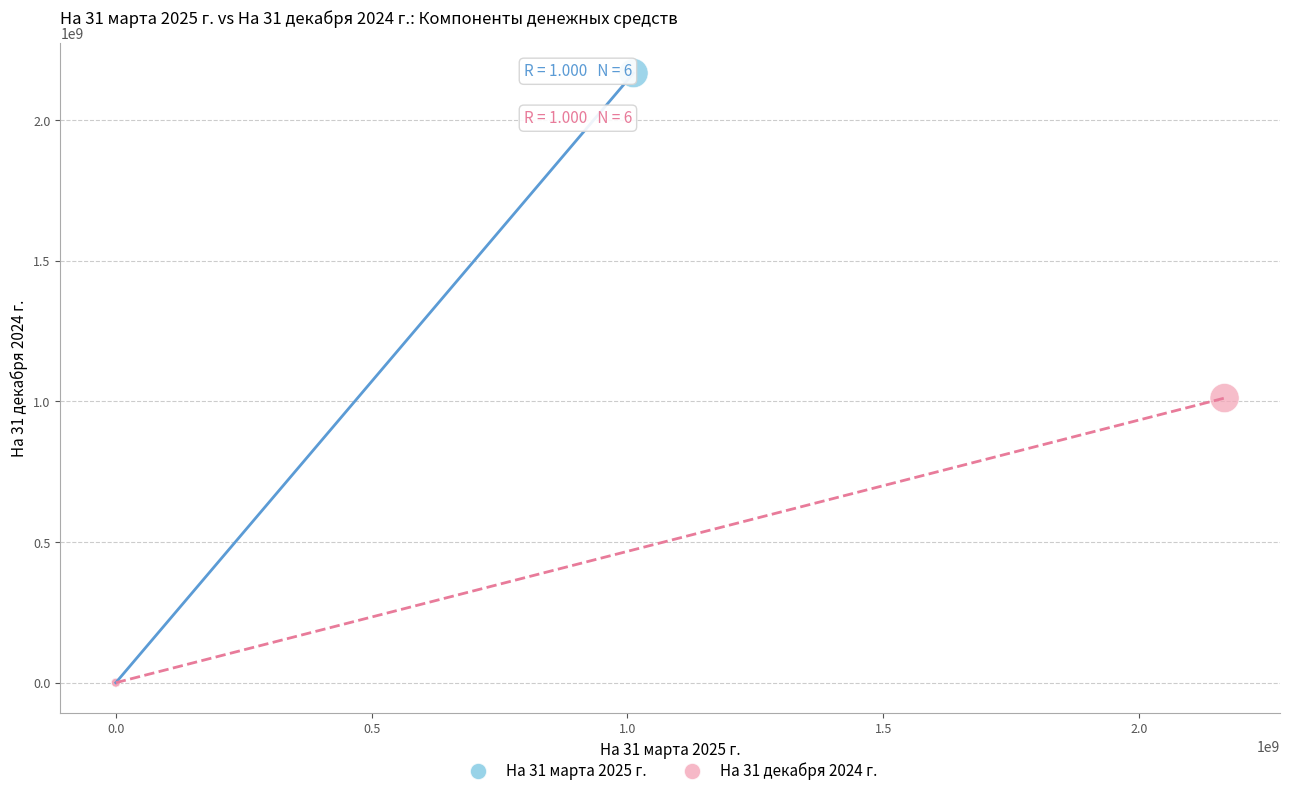

What are all the series names shown in the legend?

На 31 марта 2025 г., На 31 декабря 2024 г.